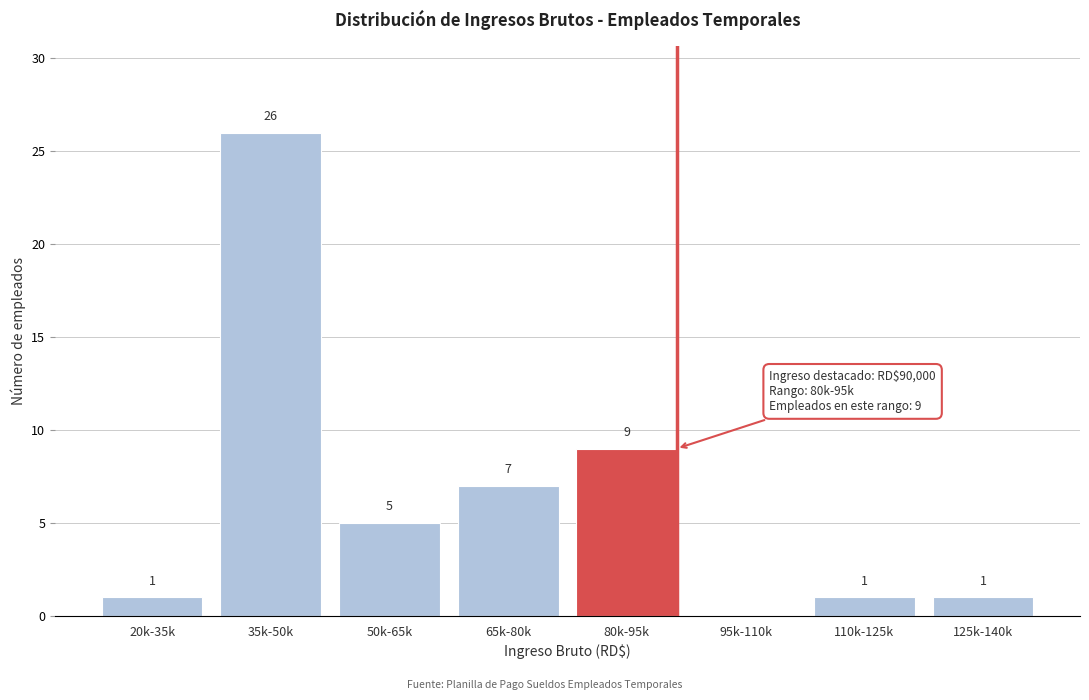

Reading right to left, extract all data points from this chart.

125k-140k=1	110k-125k=1	95k-110k=0	80k-95k=9	65k-80k=7	50k-65k=5	35k-50k=26	20k-35k=1